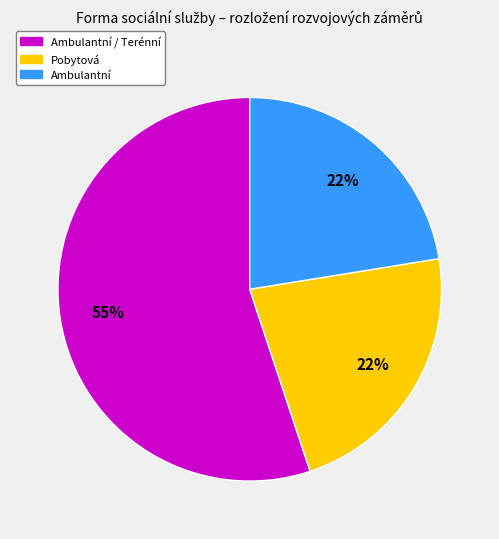

What percentage is the Pobytová slice, to the nearest percent?

22%